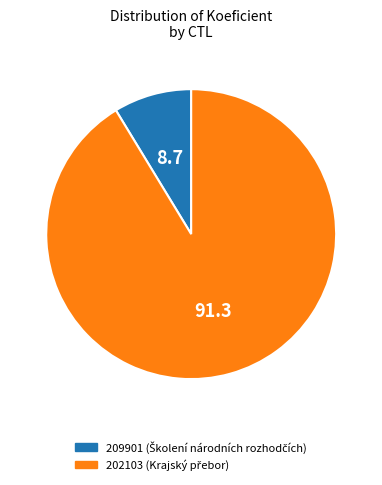

Does 202103 represent more than half of the total?

Yes